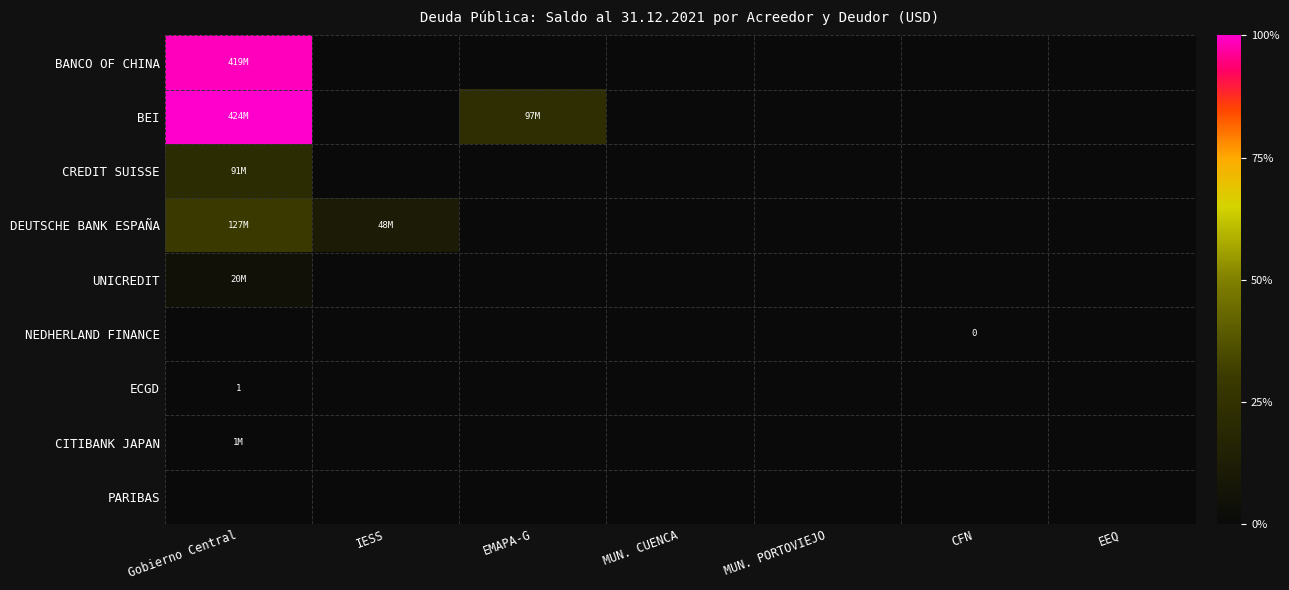

True or false: CREDIT SUISSE has a value of 0.0 at IESS.

True